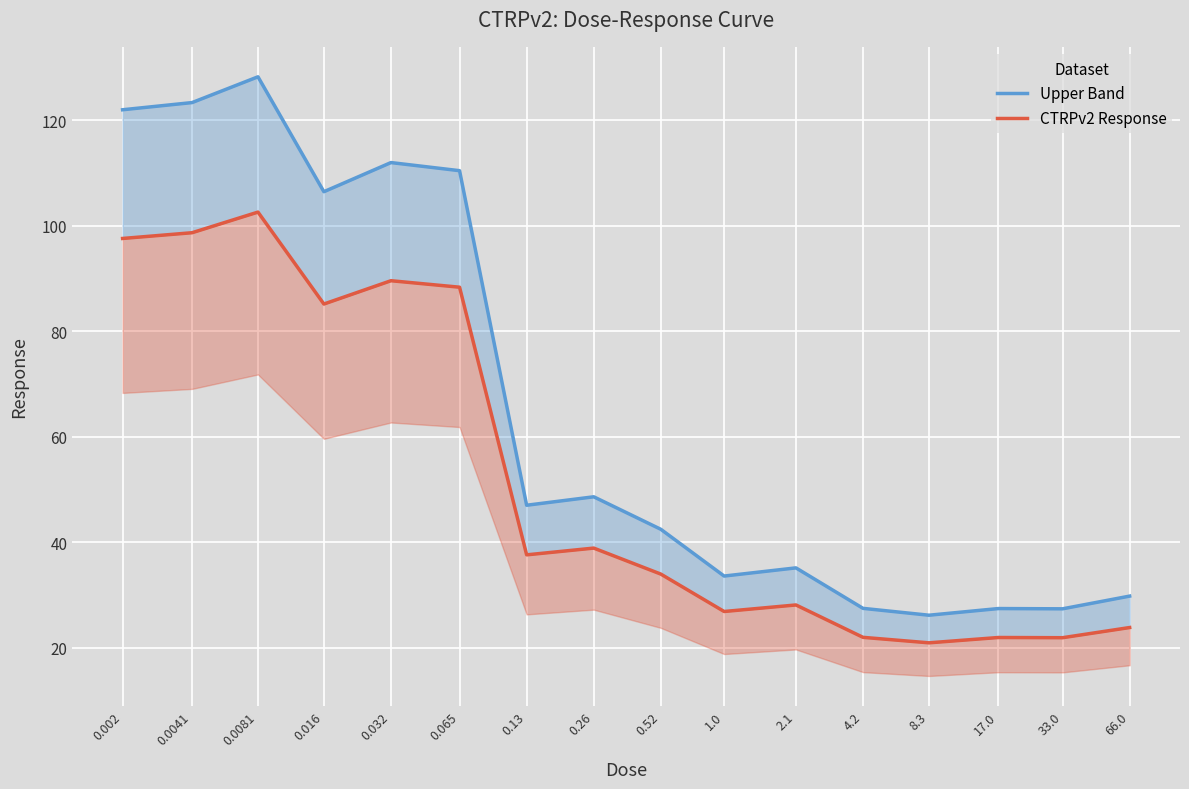

True or false: CTRPv2 Response and Upper Band cross at least once.

False